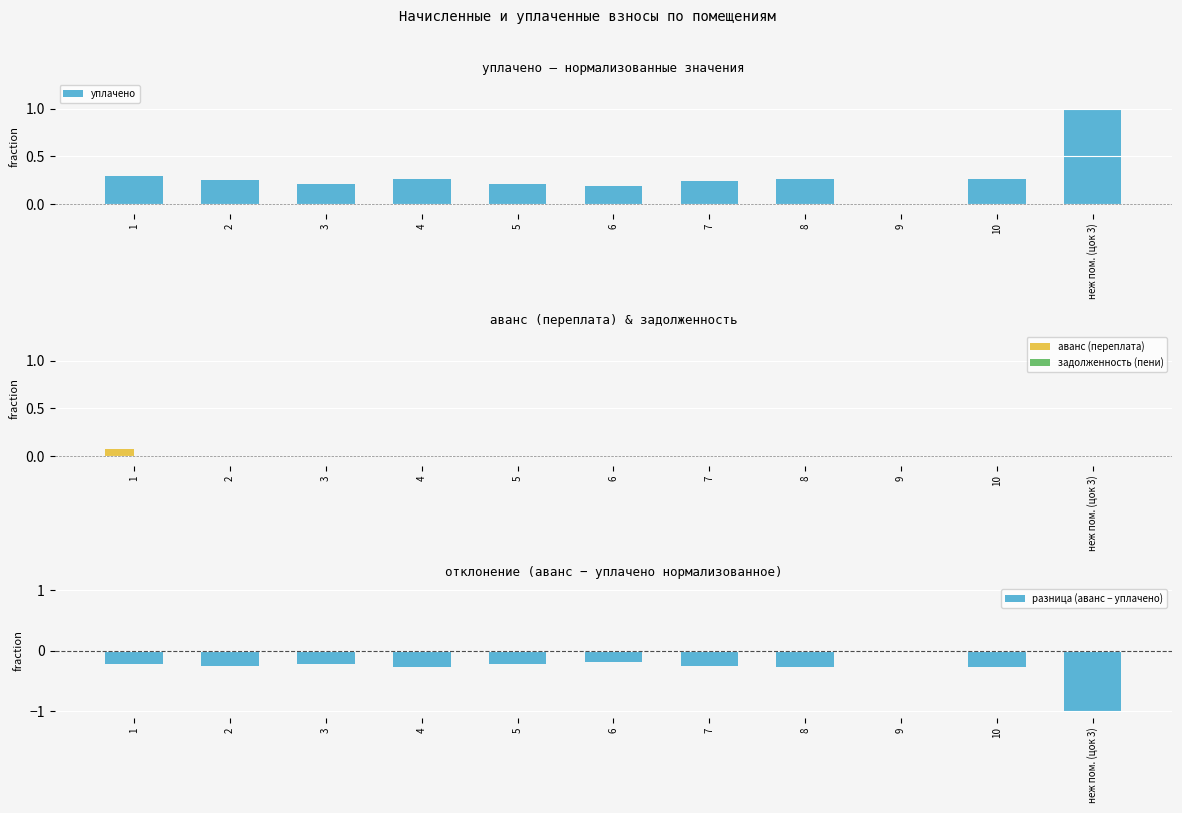

What is the label of the 4th bar from the left?

4